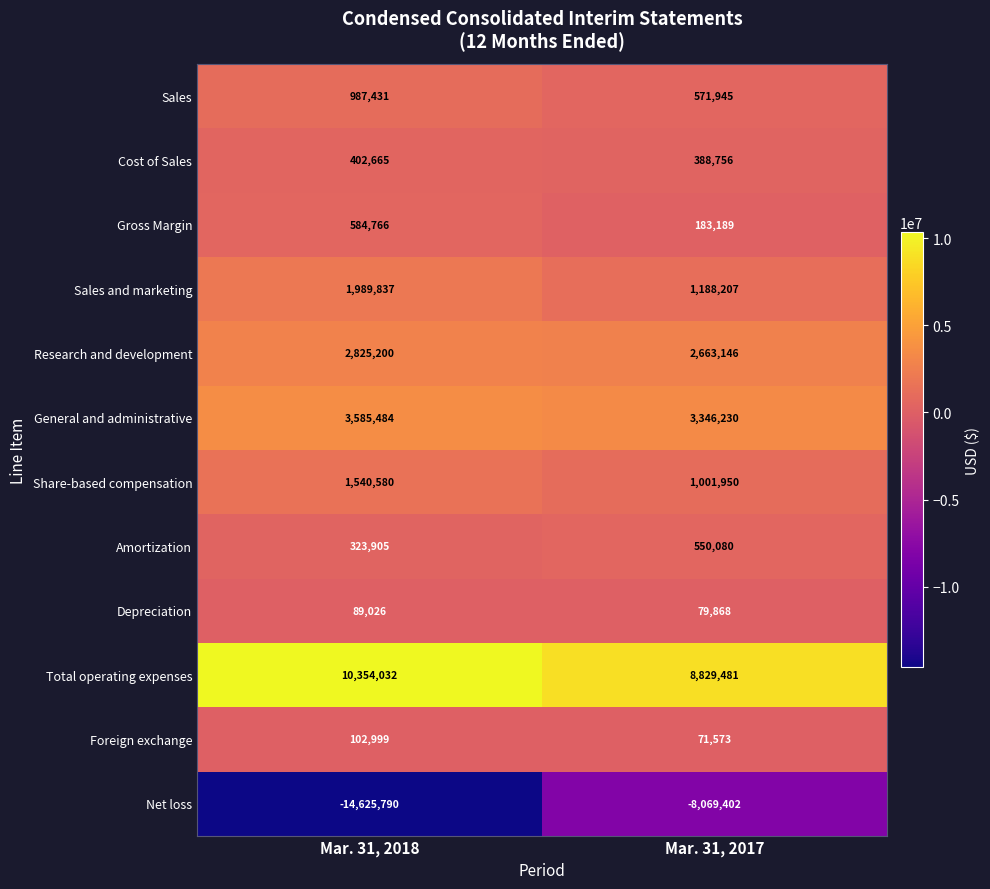

What is the difference between the Net loss values at Mar. 31, 2018 and Mar. 31, 2017?

6556388